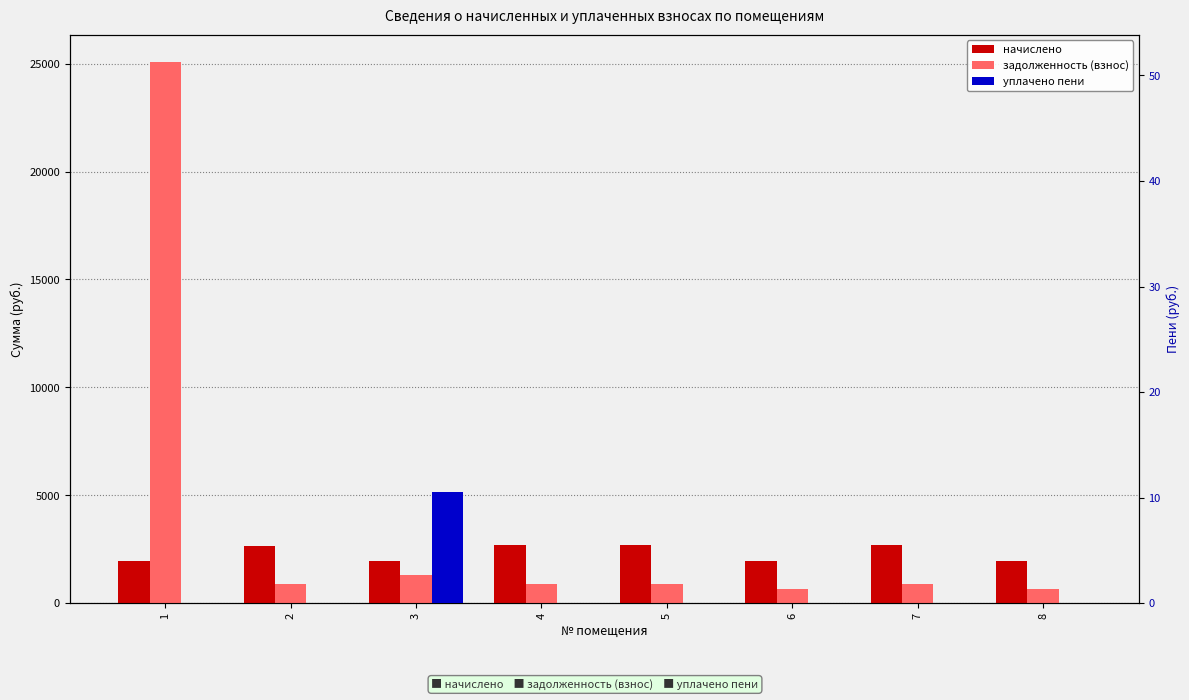

Is the value of уплачено пени at 7 greater than the value of начислено at 6?

No